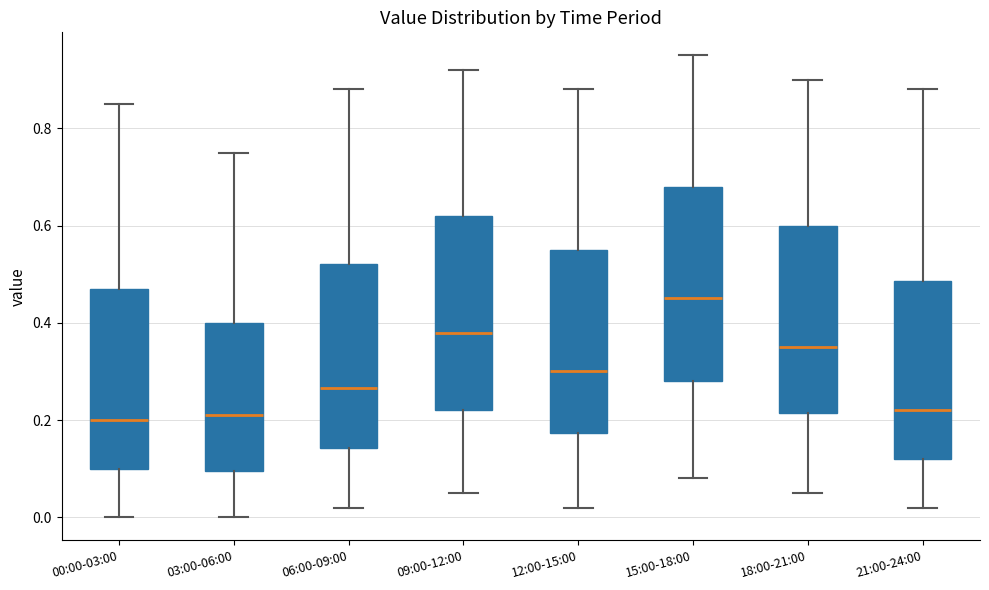

Reading left to right, read every box against the y-axis: the position of its median line, the range the box covers, and the ends of its whiskers. The values are not printed on the chart, so give them approximately, as read against the axis.

00:00-03:00: median 0.20, box 0.10 to 0.48, whiskers 0.00 to 0.86
03:00-06:00: median 0.22, box 0.10 to 0.40, whiskers 0.00 to 0.76
06:00-09:00: median 0.26, box 0.14 to 0.52, whiskers 0.02 to 0.88
09:00-12:00: median 0.38, box 0.22 to 0.62, whiskers 0.06 to 0.92
12:00-15:00: median 0.30, box 0.18 to 0.56, whiskers 0.02 to 0.88
15:00-18:00: median 0.46, box 0.28 to 0.68, whiskers 0.08 to 0.96
18:00-21:00: median 0.36, box 0.22 to 0.60, whiskers 0.06 to 0.90
21:00-24:00: median 0.22, box 0.12 to 0.48, whiskers 0.02 to 0.88